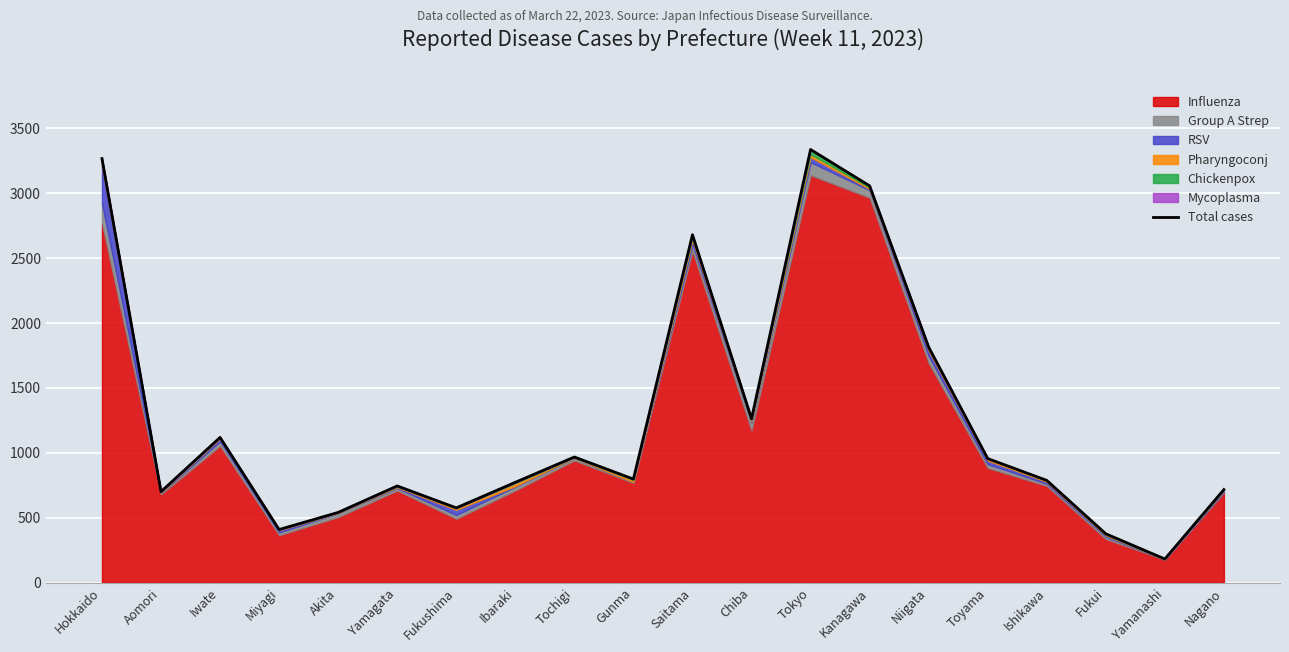

At which label does the data first exceed 798?

Hokkaido